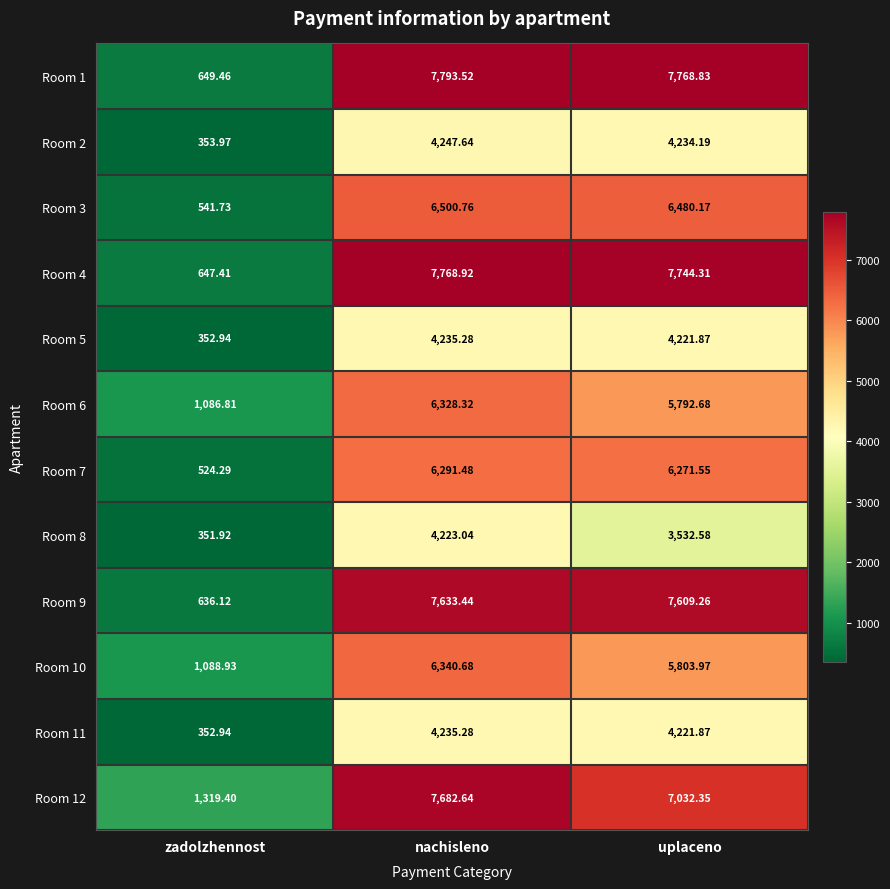

Which label corresponds to the largest value in the chart?

nachisleno